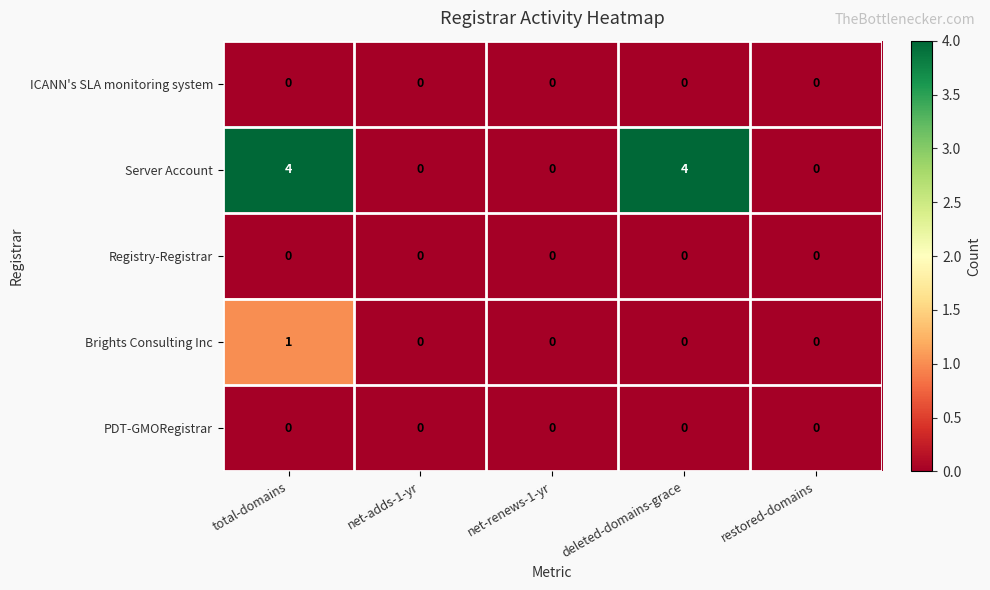

Which series has the largest range (max minus min)?

Server Account